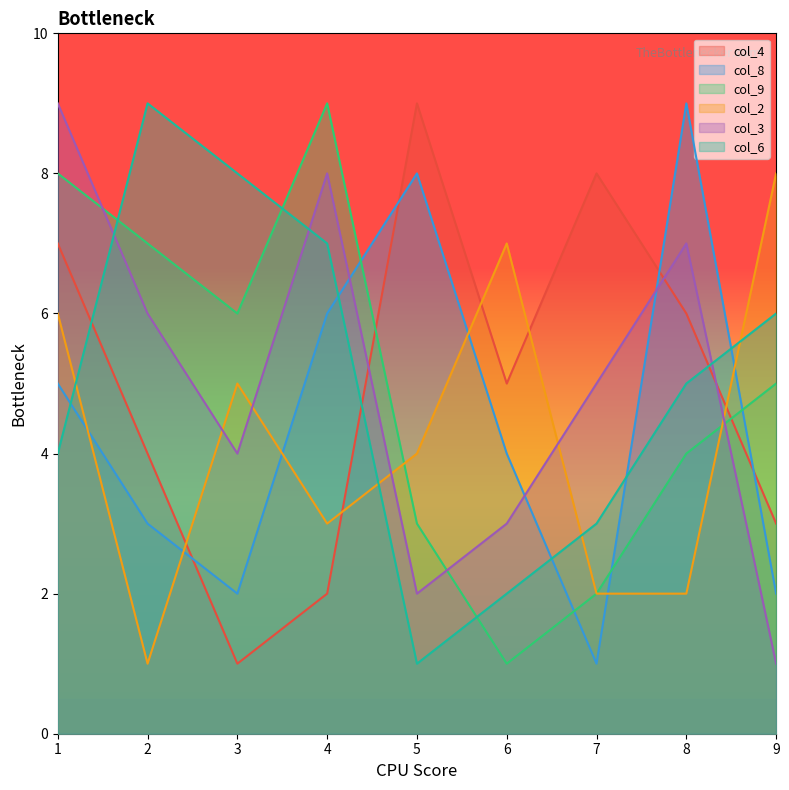

At 4, list the series in order from smallest to largest.

col_4, col_2, col_8, col_6, col_3, col_9